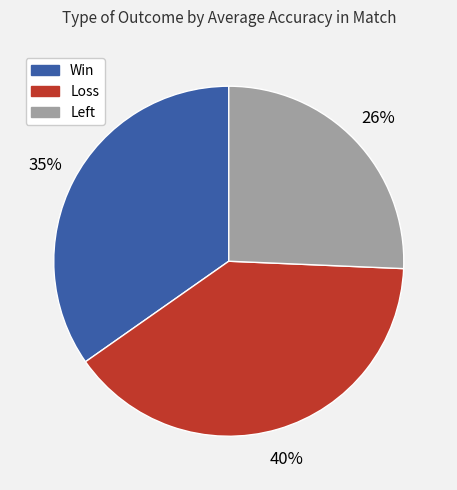

What percentage is the Win slice, to the nearest percent?

35%